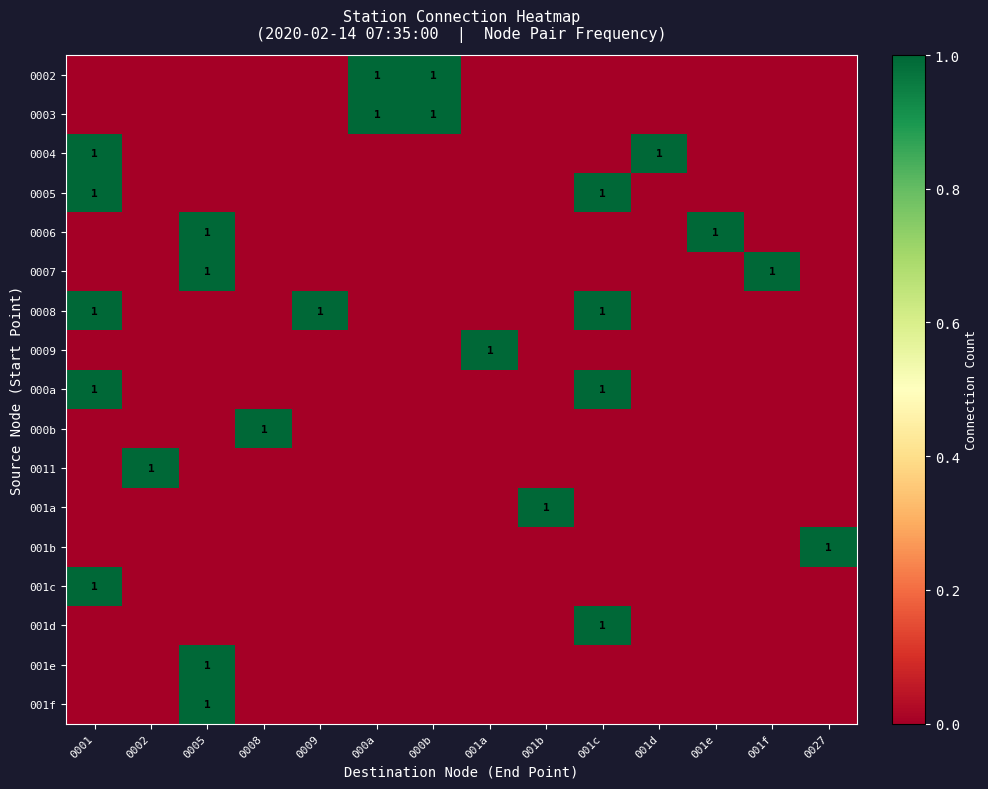

At which label does 001f reach its peak?

0005